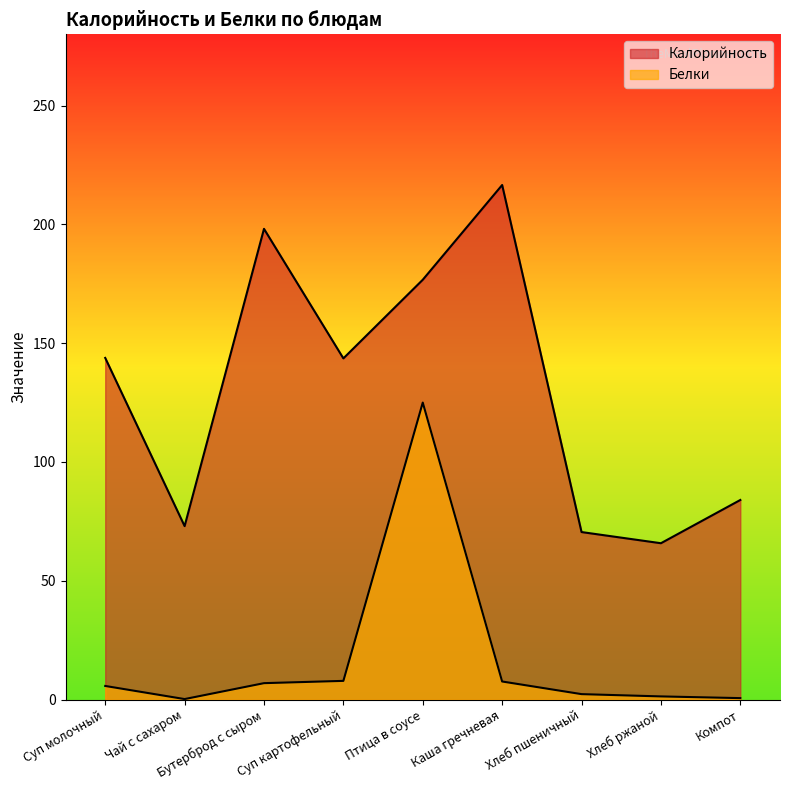

At which label does Калорийность reach its peak?

Каша гречневая